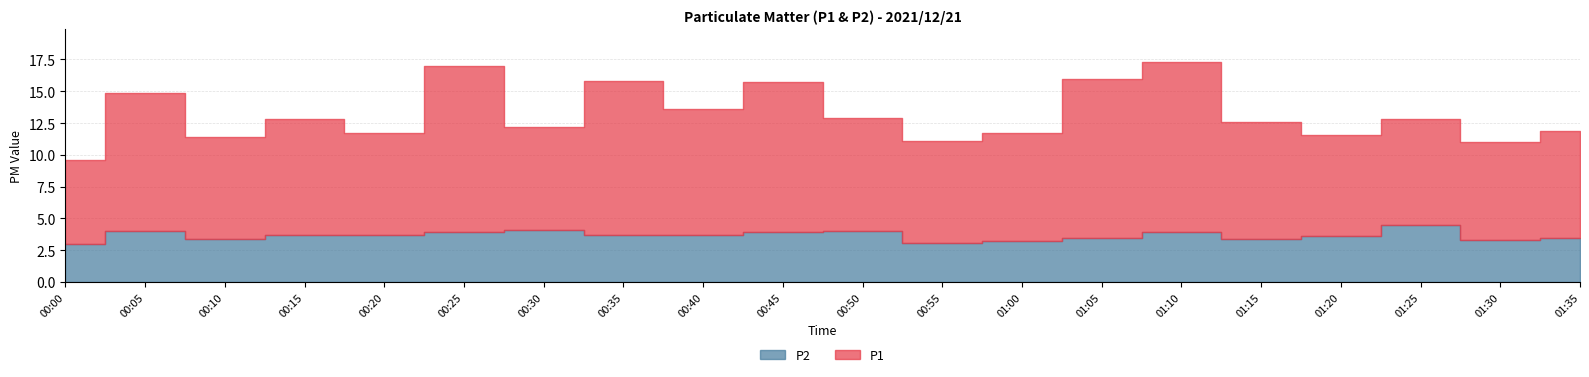

Reading left to right, what are all the values shown in this chart?

P1: 6.6	10.9	8.0	9.1	8.0	13.1	8.1	12.1	9.9	11.8	8.9	8.0	8.5	12.5	13.4	9.2	8.0	8.3	7.7	8.4
P2: 3.0	4.0	3.4	3.7	3.7	3.9	4.1	3.7	3.7	3.9	4.0	3.1	3.2	3.5	3.9	3.4	3.6	4.5	3.3	3.5